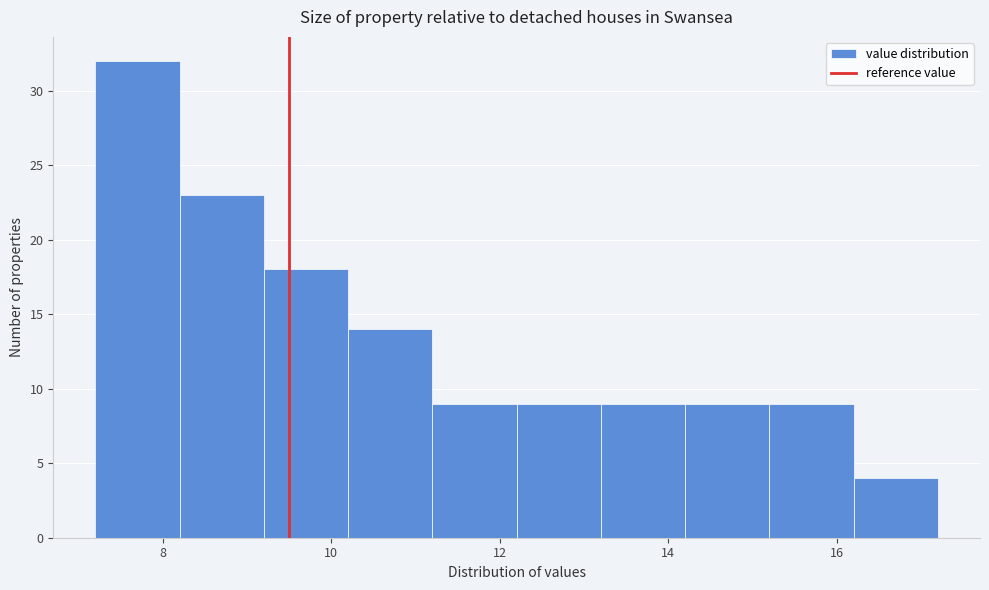

How tall is the bar that spans 16.2 to 17.2 on the x-axis? The values are not printed on the chart, so give them approximately, as read against the axis.

4